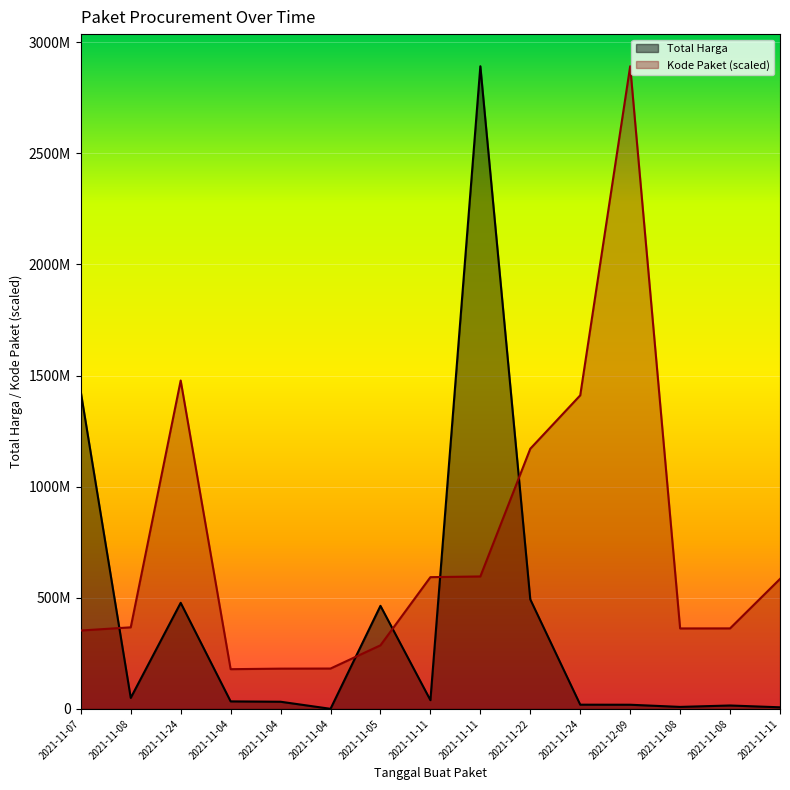

List the series in order of their peak value, lowest first.

Total Harga, Kode Paket